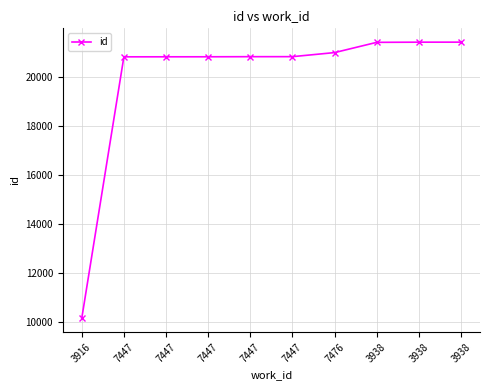

Count the number of data series in this chart.

1